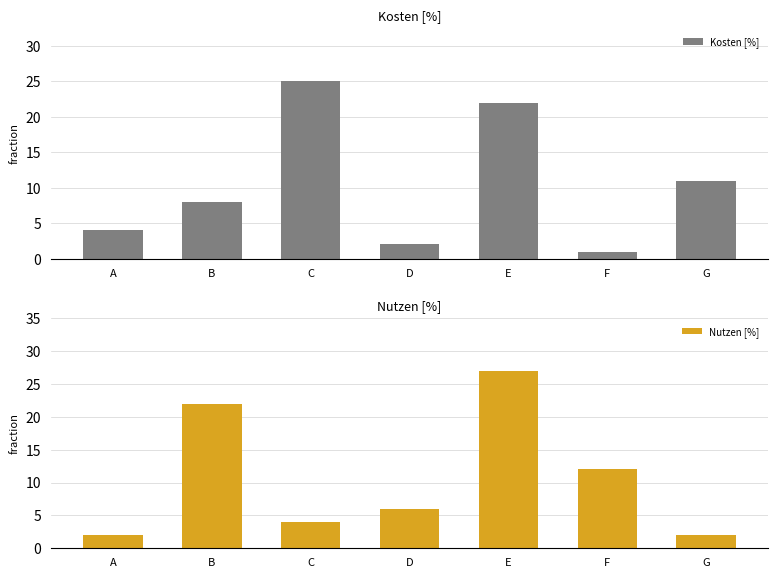

Count the number of data series in this chart.

2